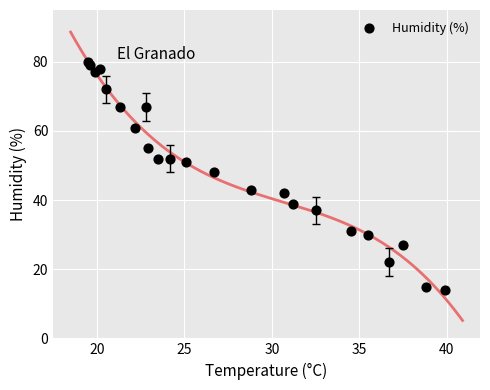

What is the range of Y values (max minus min)?

66